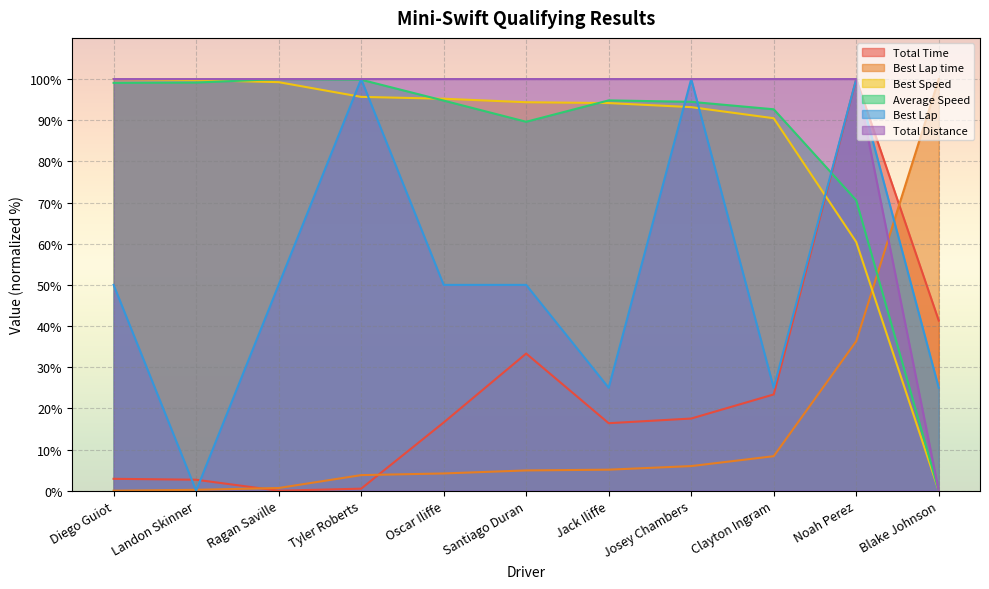

Where is the first local minimum for Average Speed?

Santiago Duran